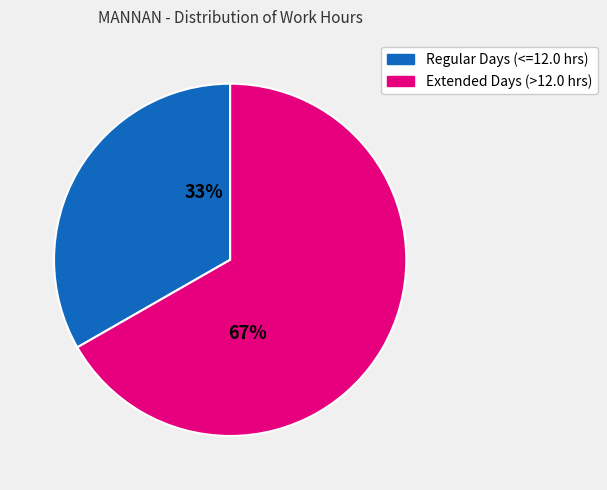

To the nearest percent, what is the average slice percentage?

50%